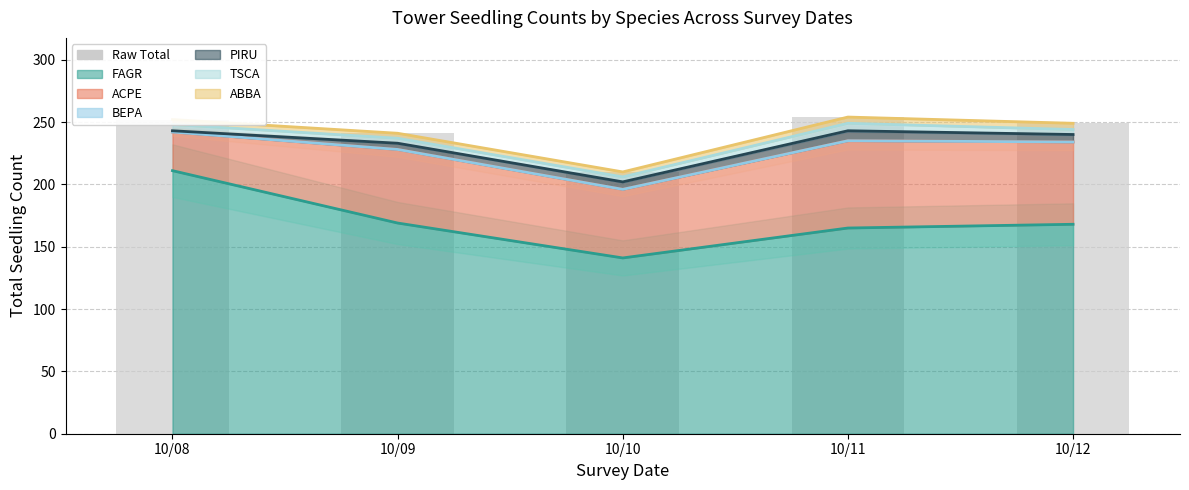

Is it true that the value at 10/11 is 254?

True